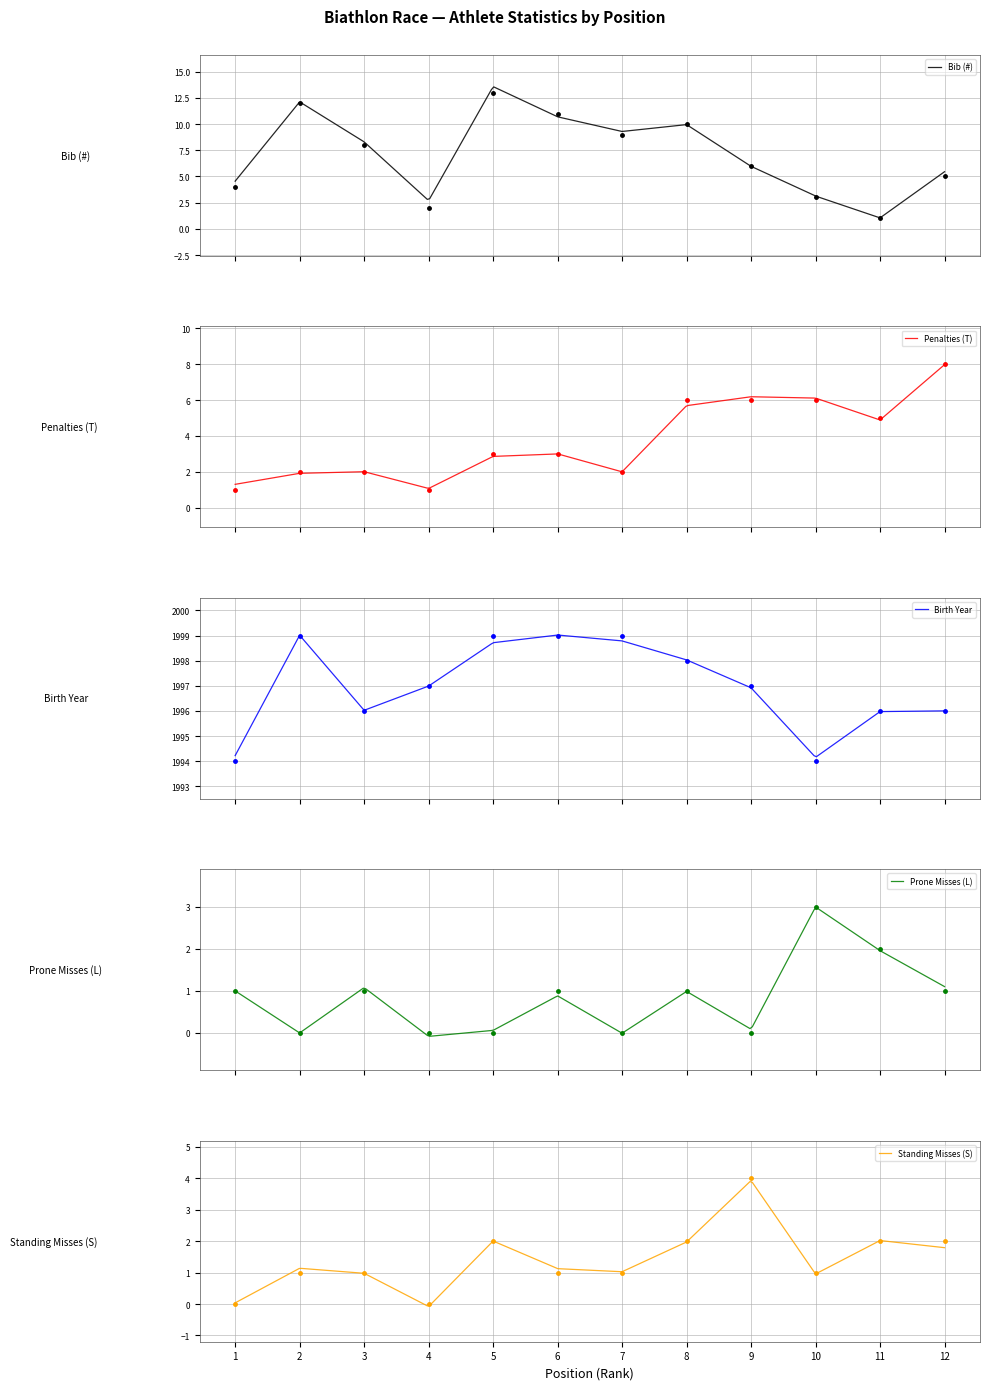

True or false: Standing Misses (S) has a value of 3 at 8.

False